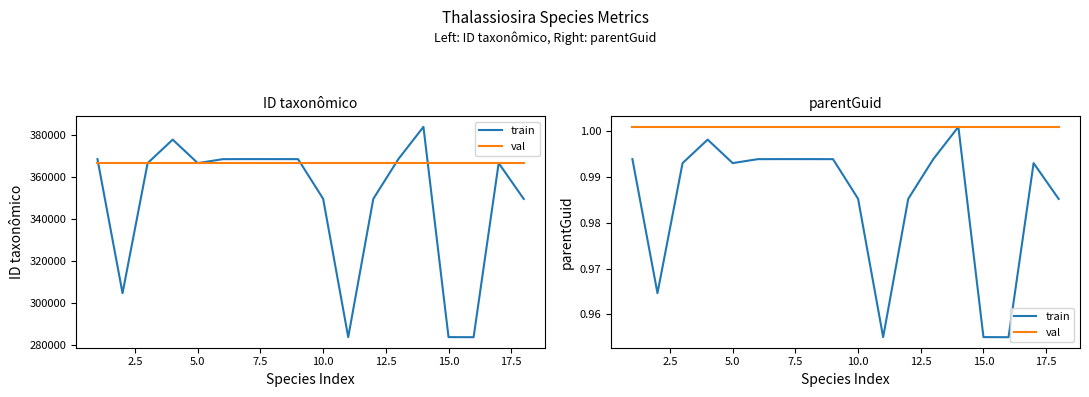

What is the average value of the val series?

1.0